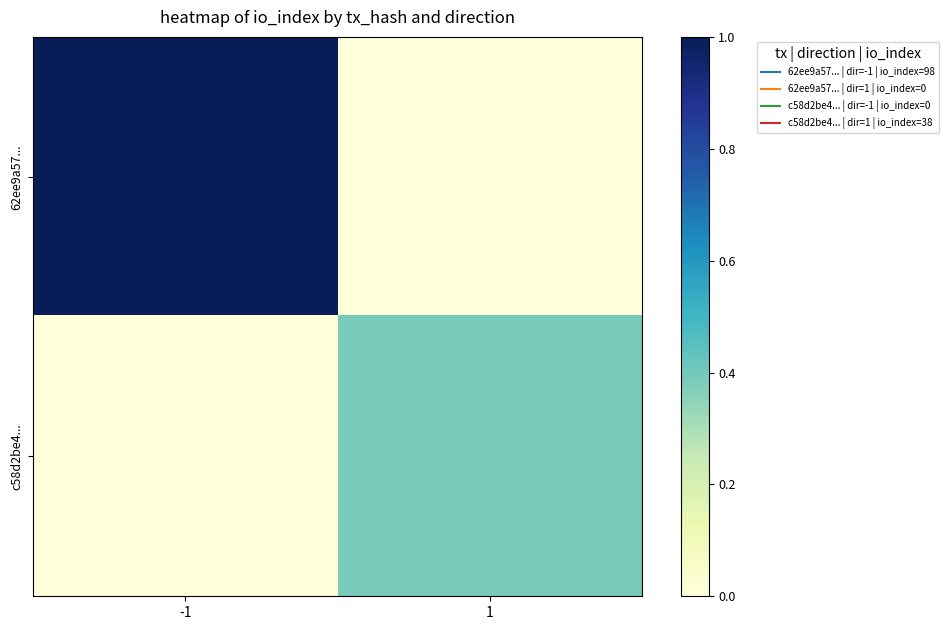

Rank the series by their average value, from lowest to highest.

c58d2be4..., 62ee9a57...